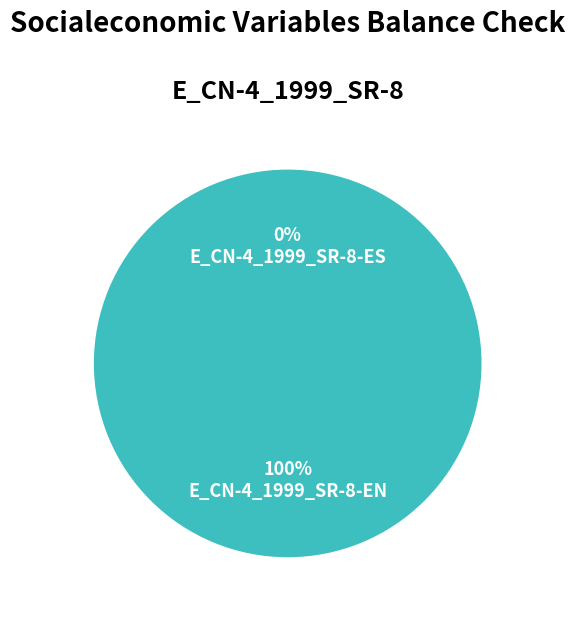

Count the number of slices in the pie.

40